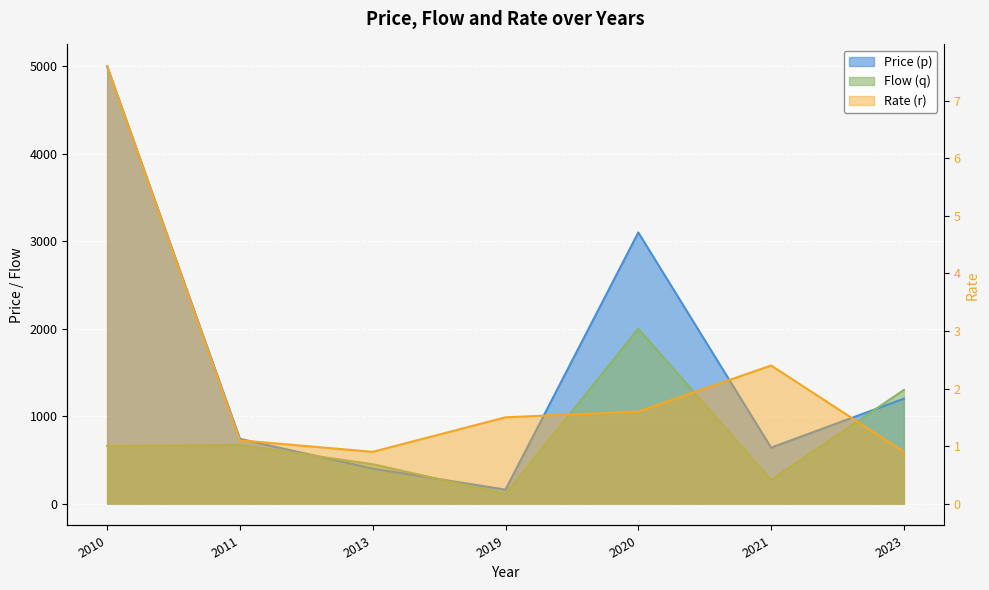

How many values in the Rate (r) series exceed 1?

5